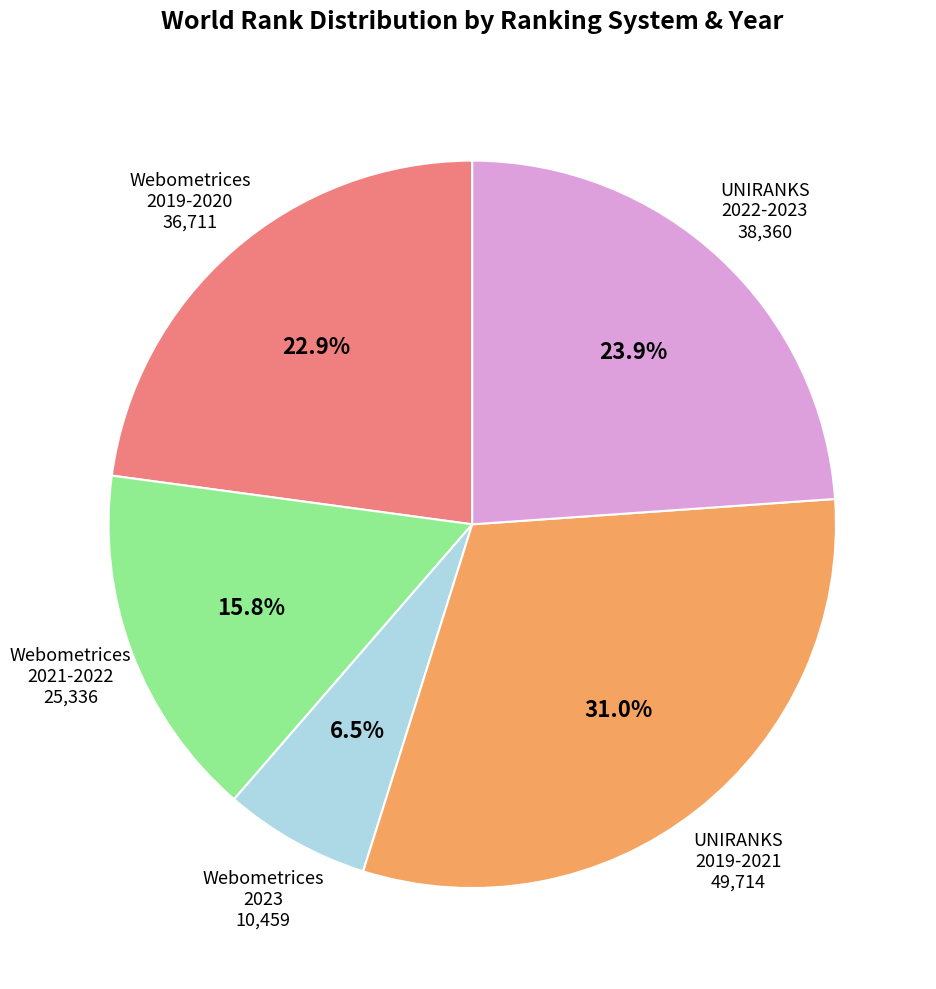

Count the number of slices in the pie.

5